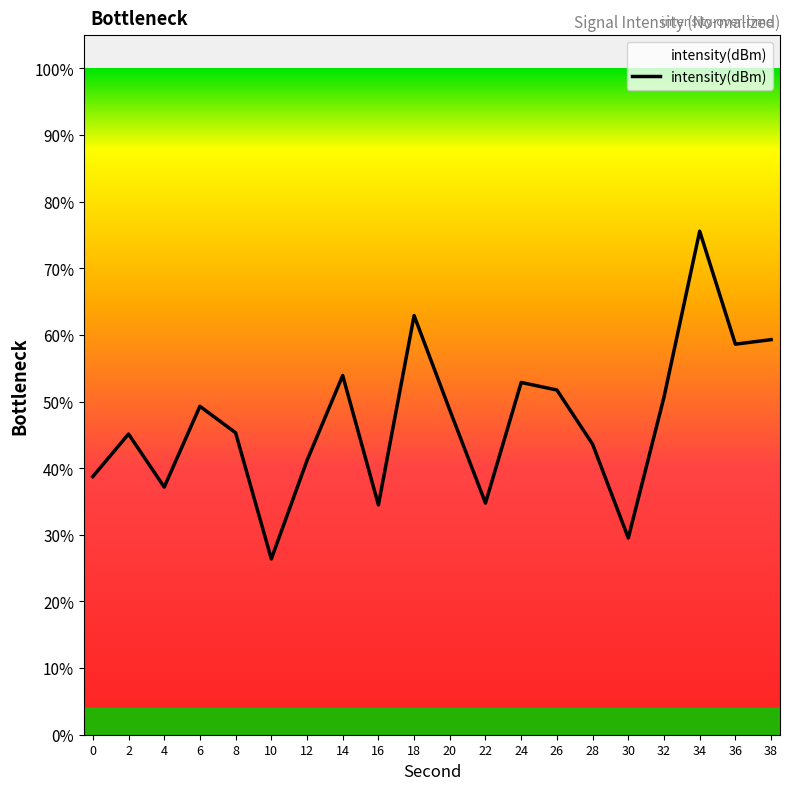

Where does the data first go above 48?

6